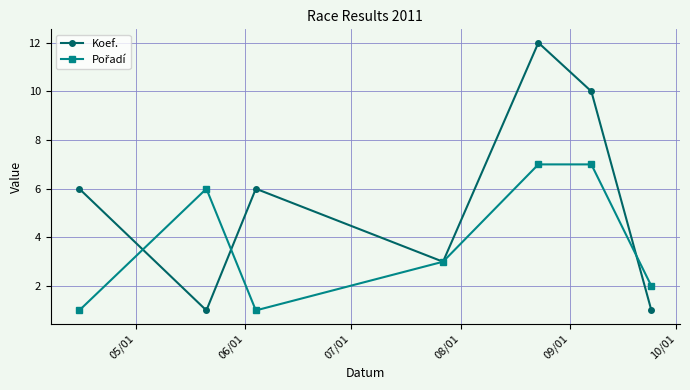

Which series has the largest total across all categories?

Koef.